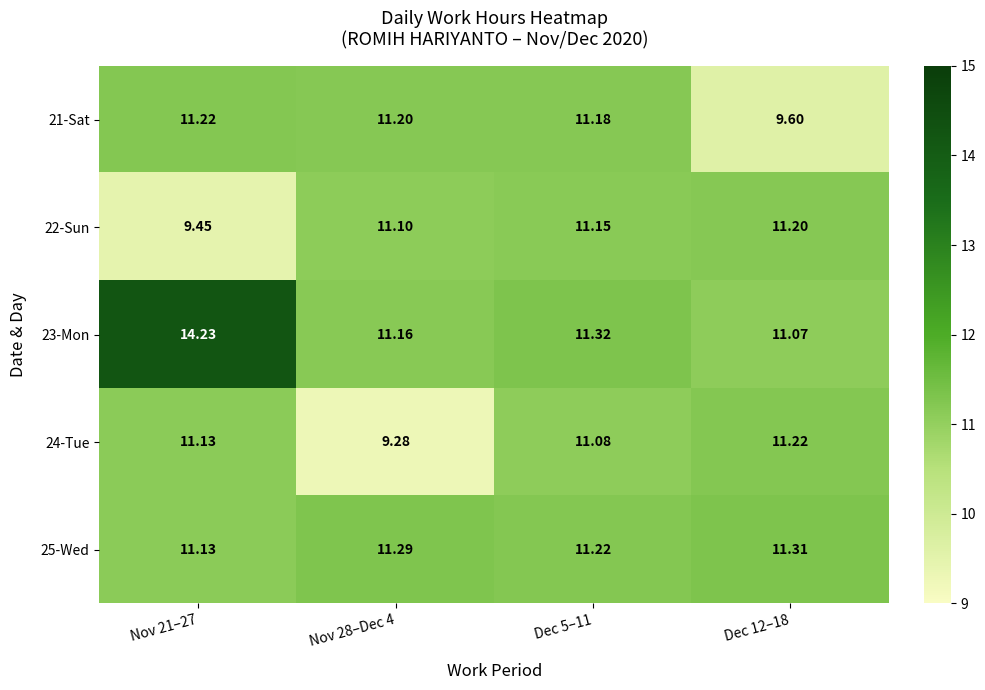

Which series has the largest total across all categories?

23-Mon